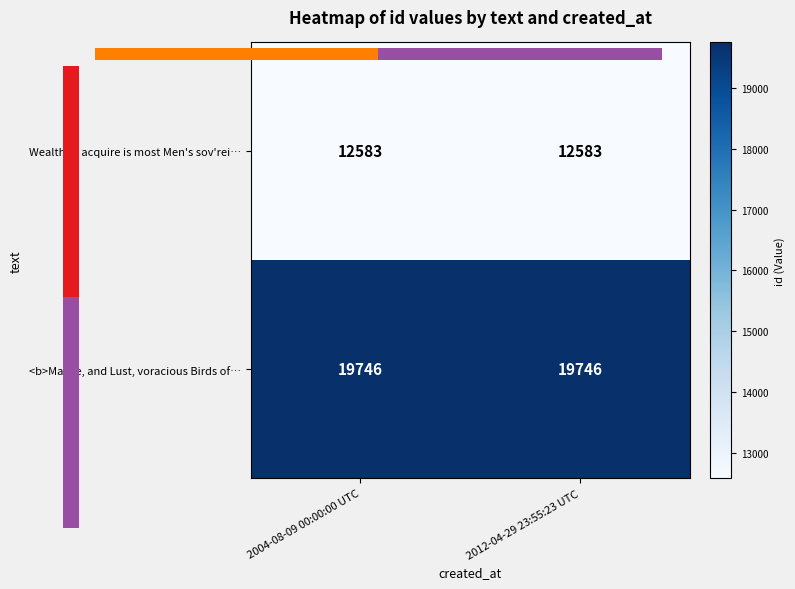

List the labels in order of <b>Malice, and Lust, voracious Birds of… value, largest first.

2004-08-09 00:00:00 UTC, 2012-04-29 23:55:23 UTC